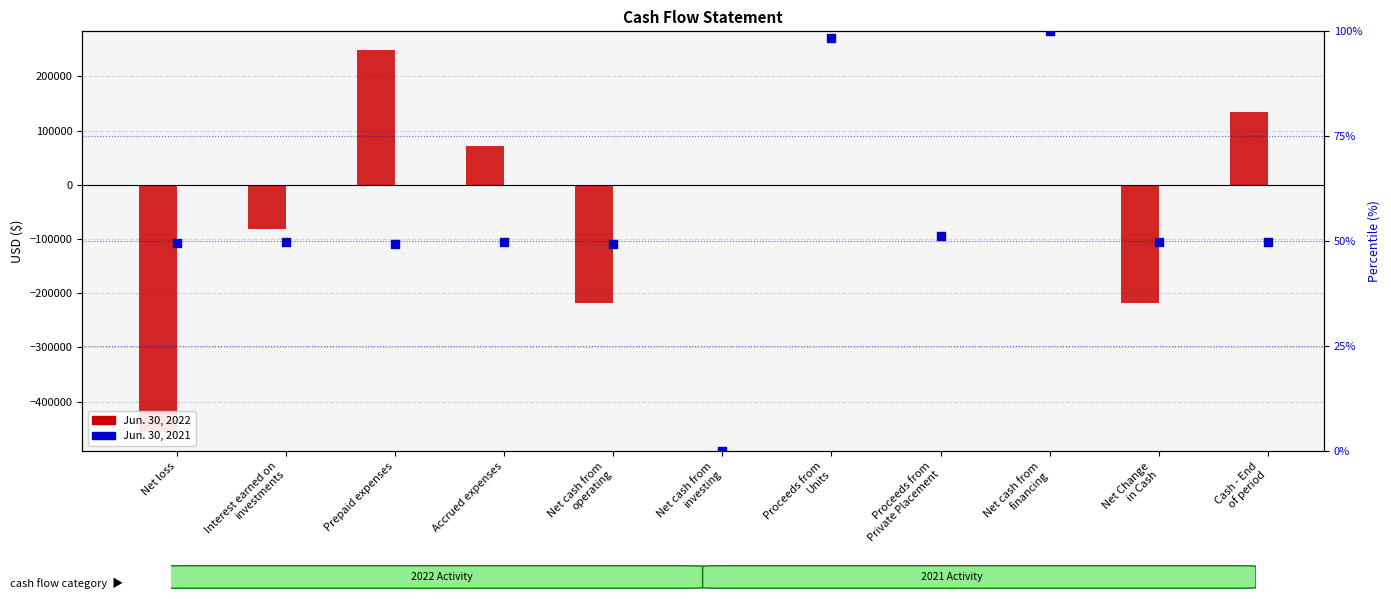

At how many categories does at least one series exceed -195528?

11